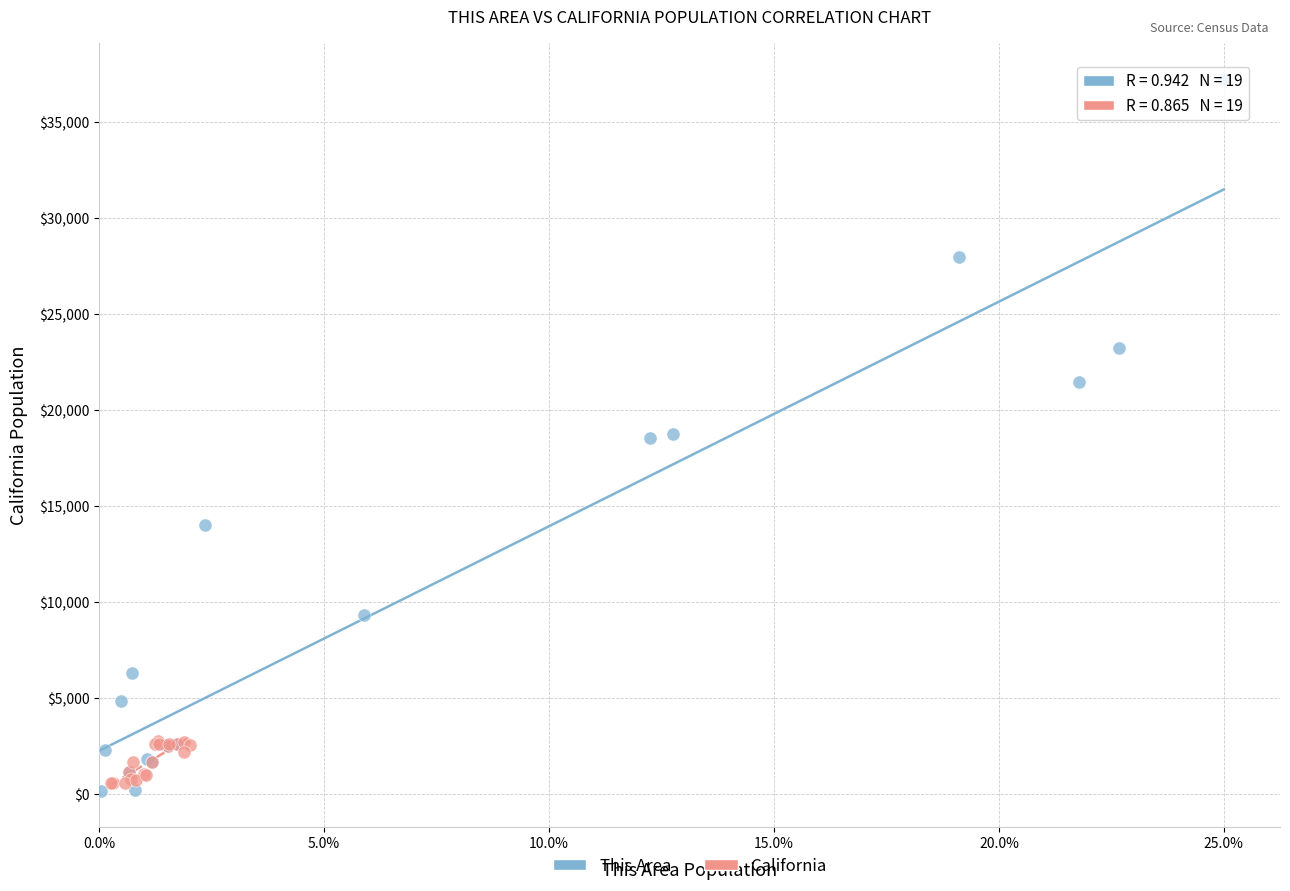

Which series has the largest Y range (max minus min)?

This Area